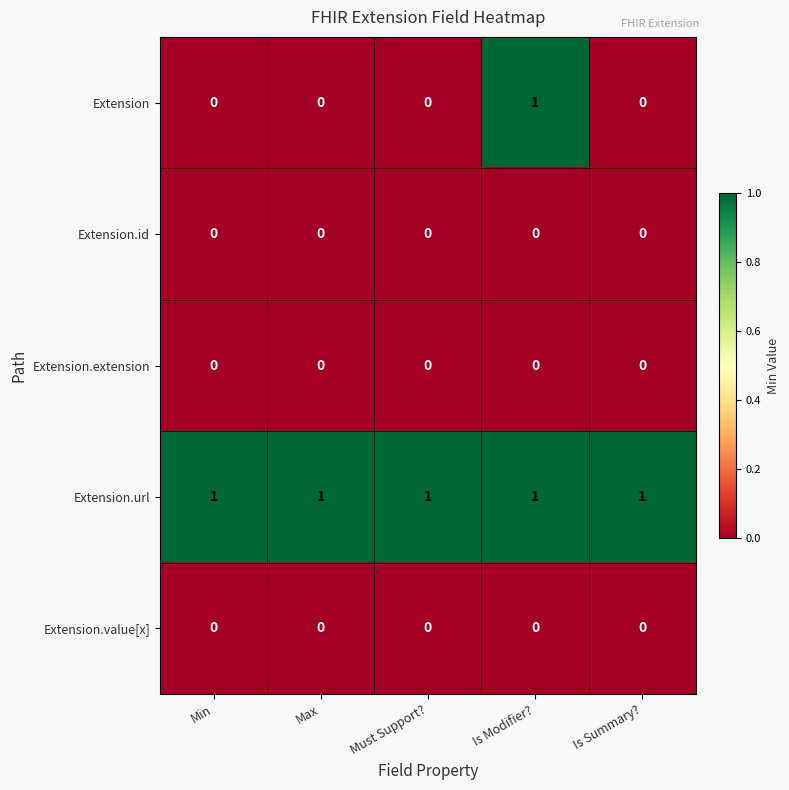

Which series has the largest range (max minus min)?

Extension